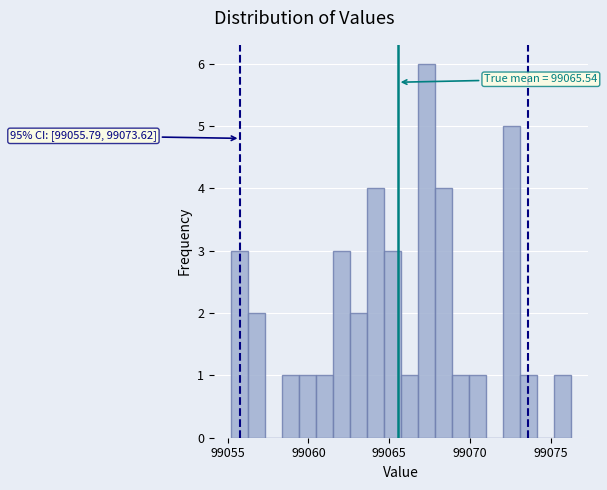

Around what value on the x-axis is the tallest bar? Give the approximate position of its centre, as read against the axis.

99067.5